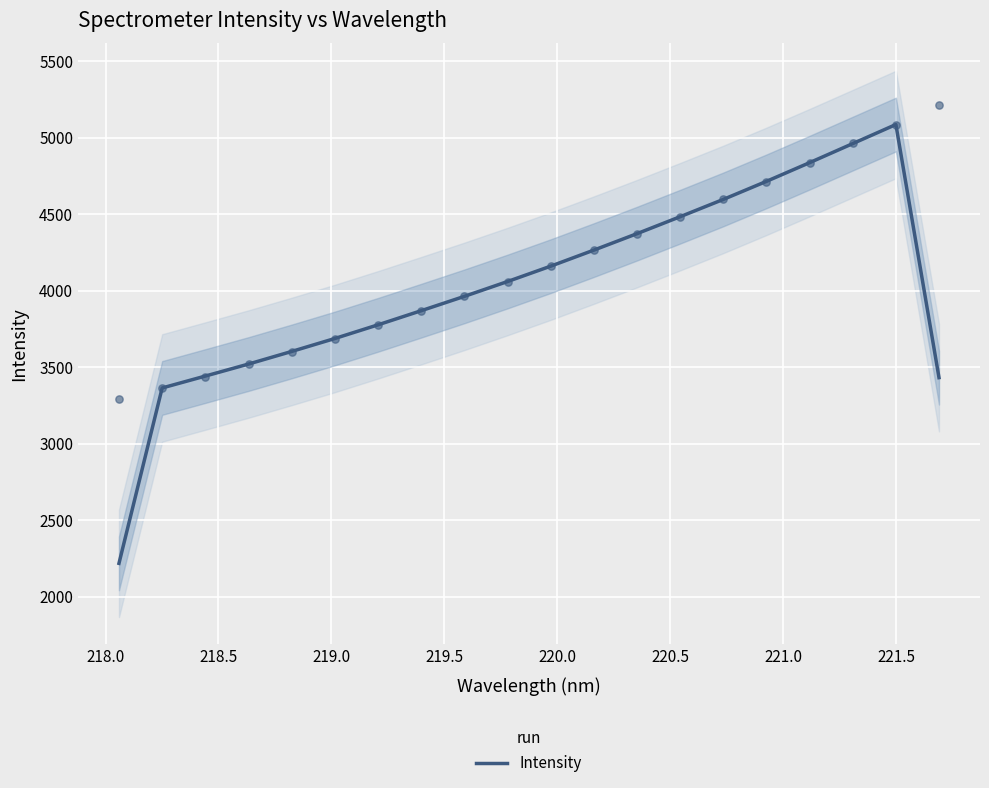

What is the lowest value of the Intensity series?

2218.1